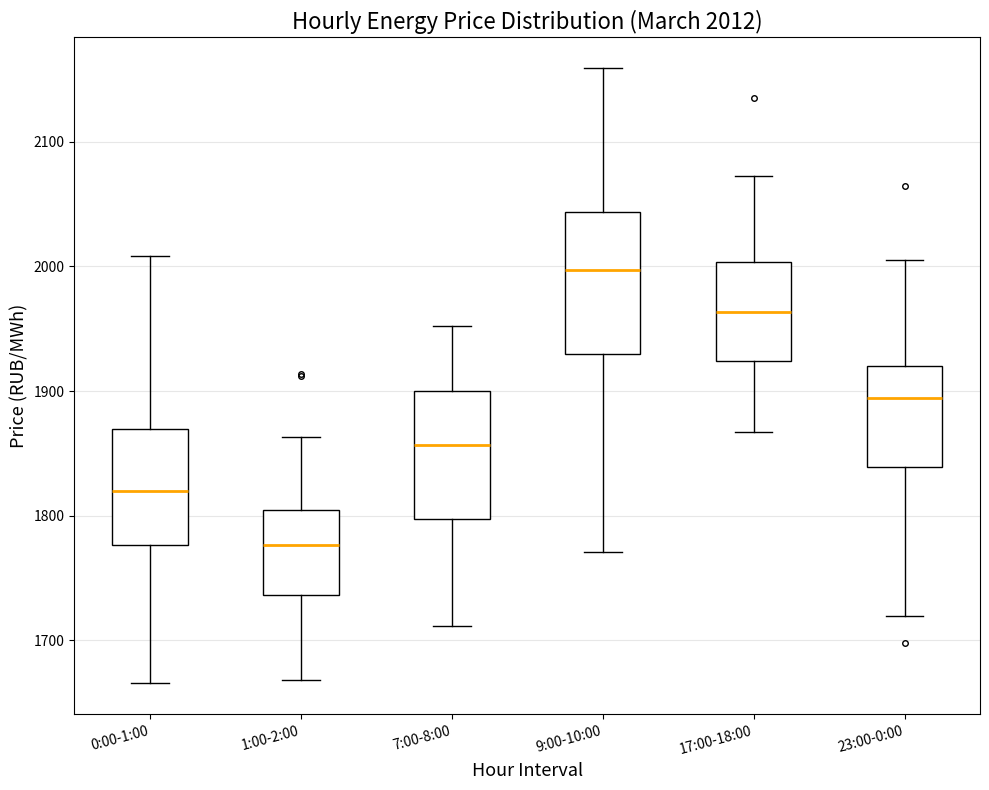

Comparing the boxes themselves (not the whiskers), which one is the tallest?

9:00-10:00